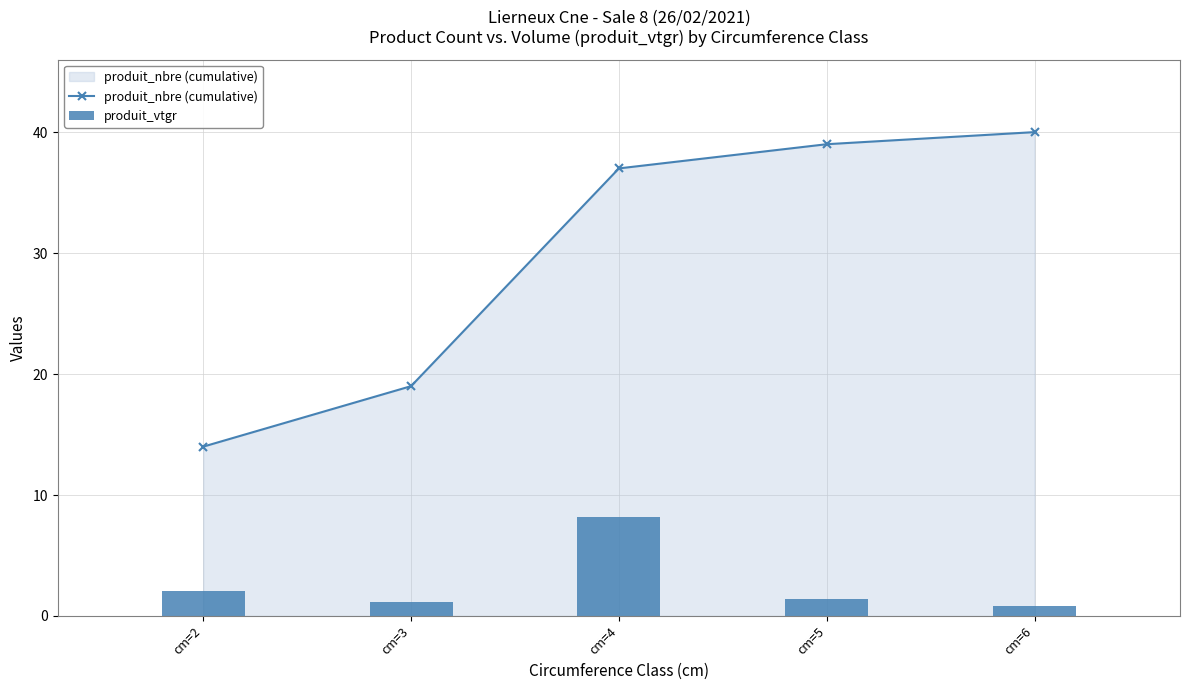

At which category does the chart reach its minimum across all series?

cm=6